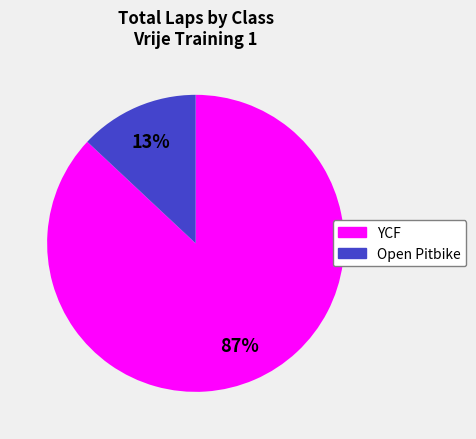

Is there a majority slice in this chart?

Yes